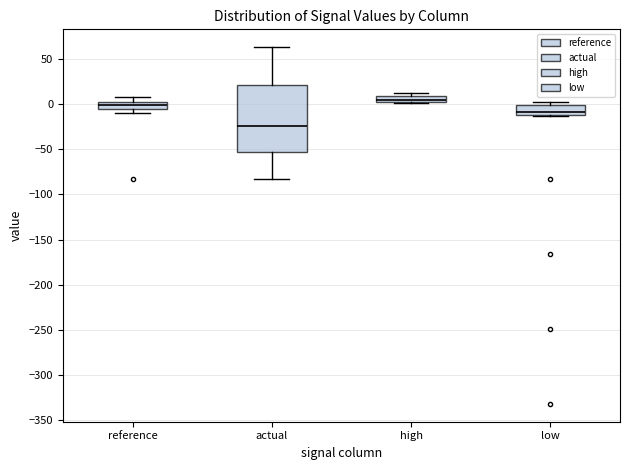

Where is the lower edge of the box for high on the y-axis? The values are not printed on the chart, so give them approximately, as read against the axis.

0